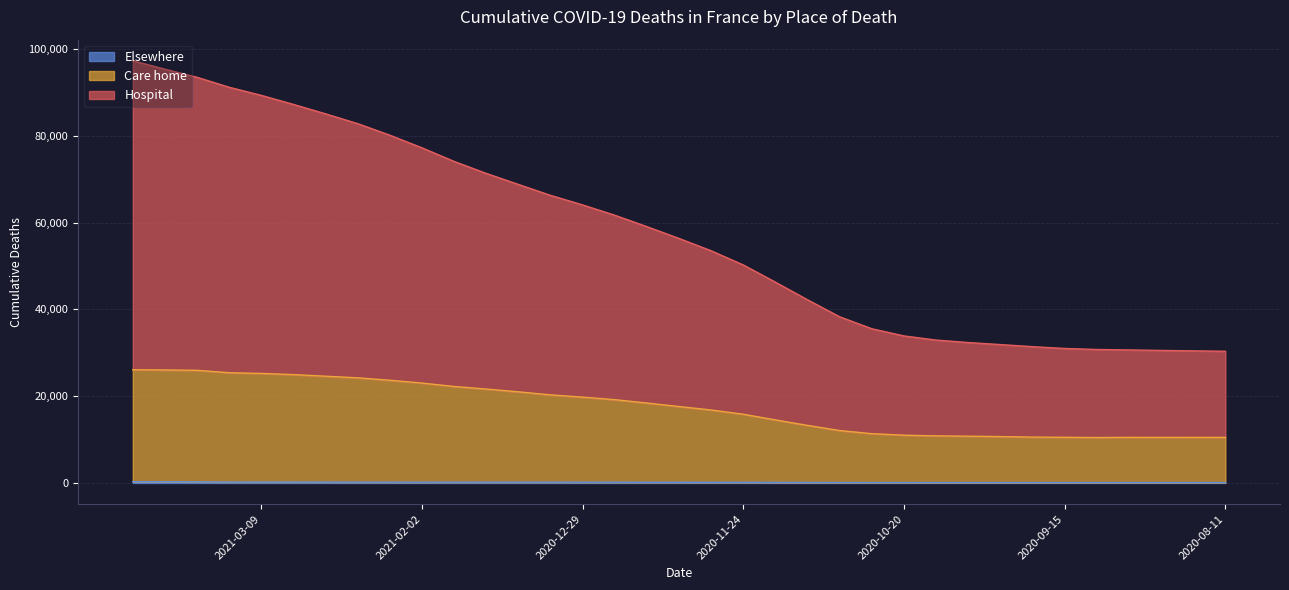

Which series has the widest spread of values?

Hospital